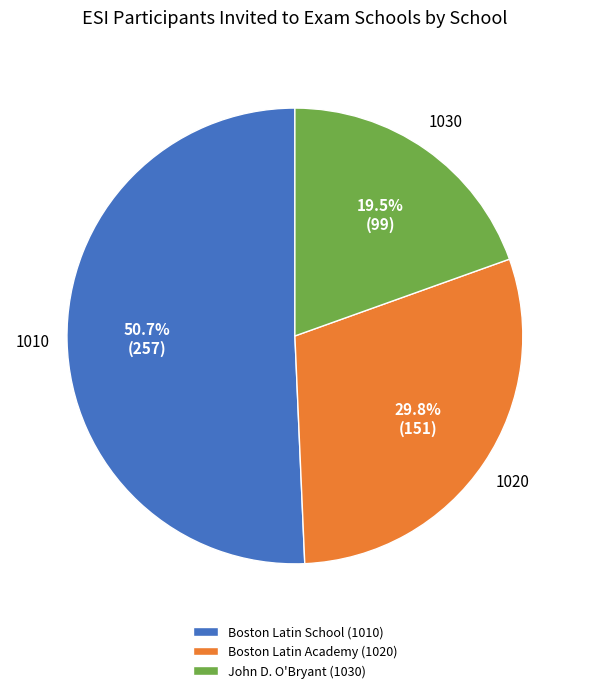

To the nearest percent, what is the average slice percentage?

33%